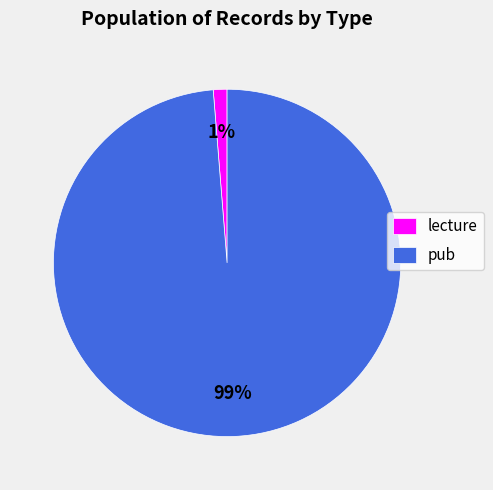

Which slice represents more than half of the pie?

pub